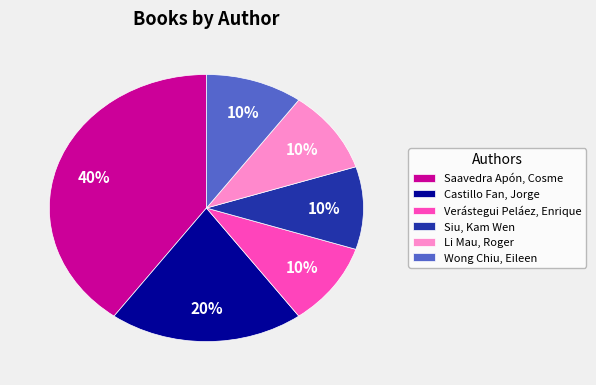

To the nearest percent, what portion does Siu, Kam Wen represent?

10%